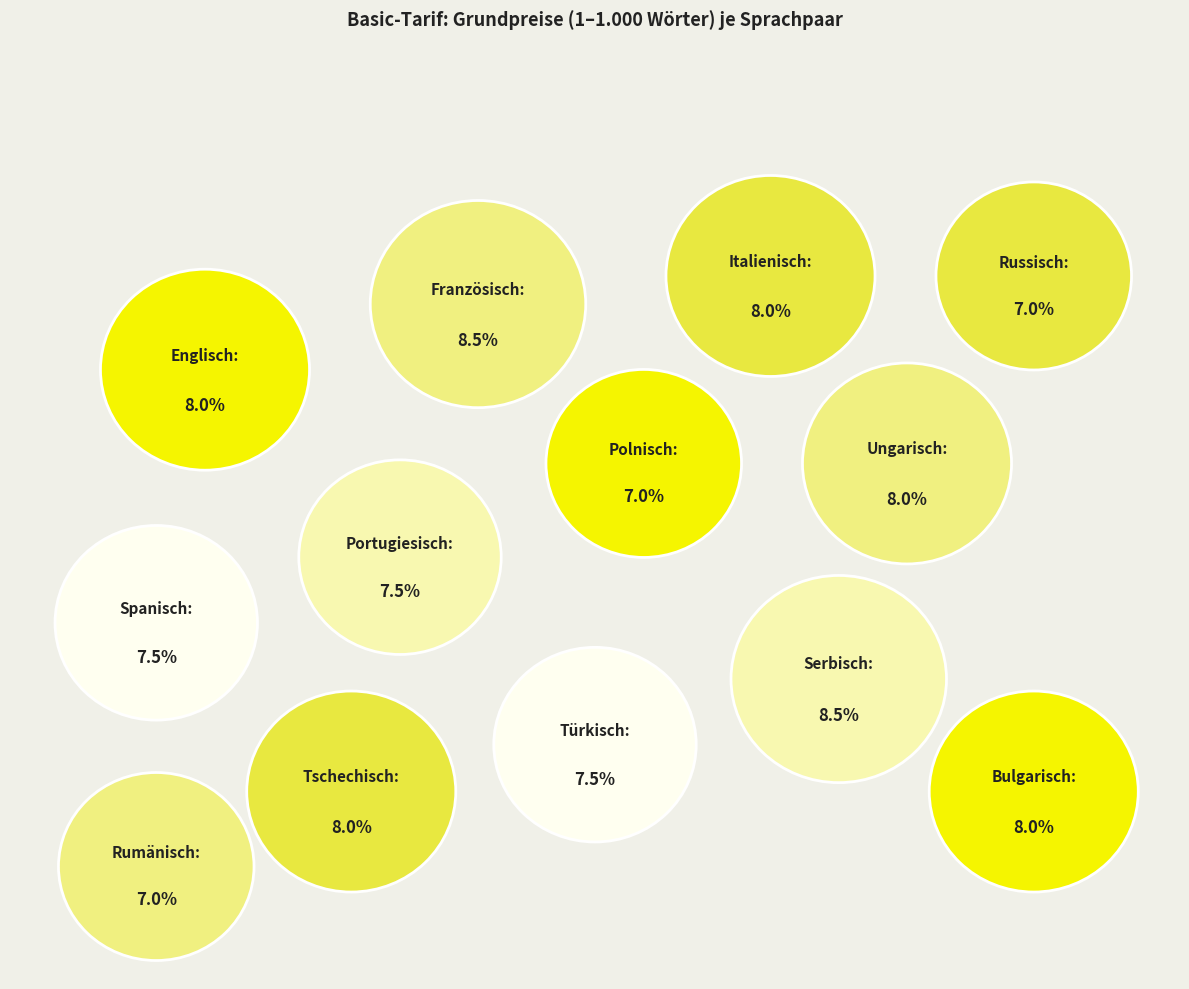

True or false: Deutsch – Polnisch accounts for 14% of the total.

False